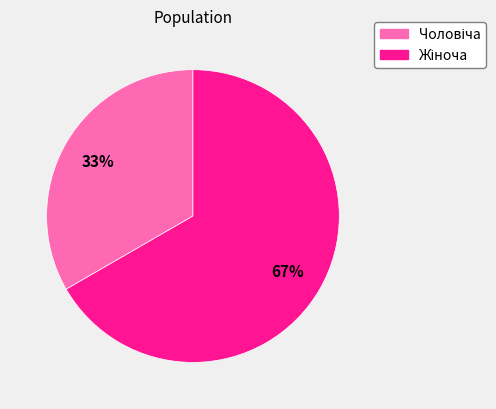

Does any single category account for the majority?

Yes